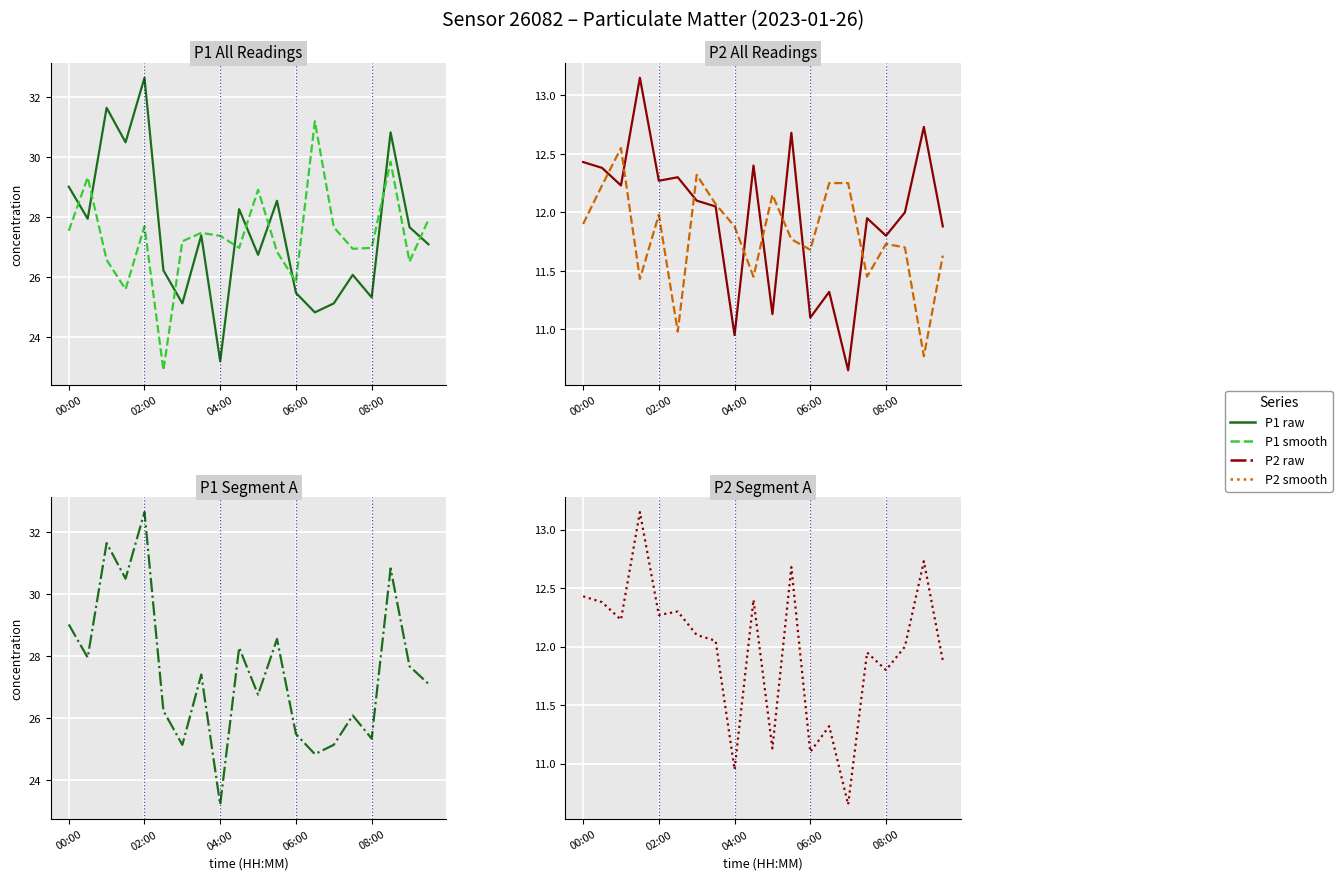

At which category does the chart reach its minimum across all series?

14